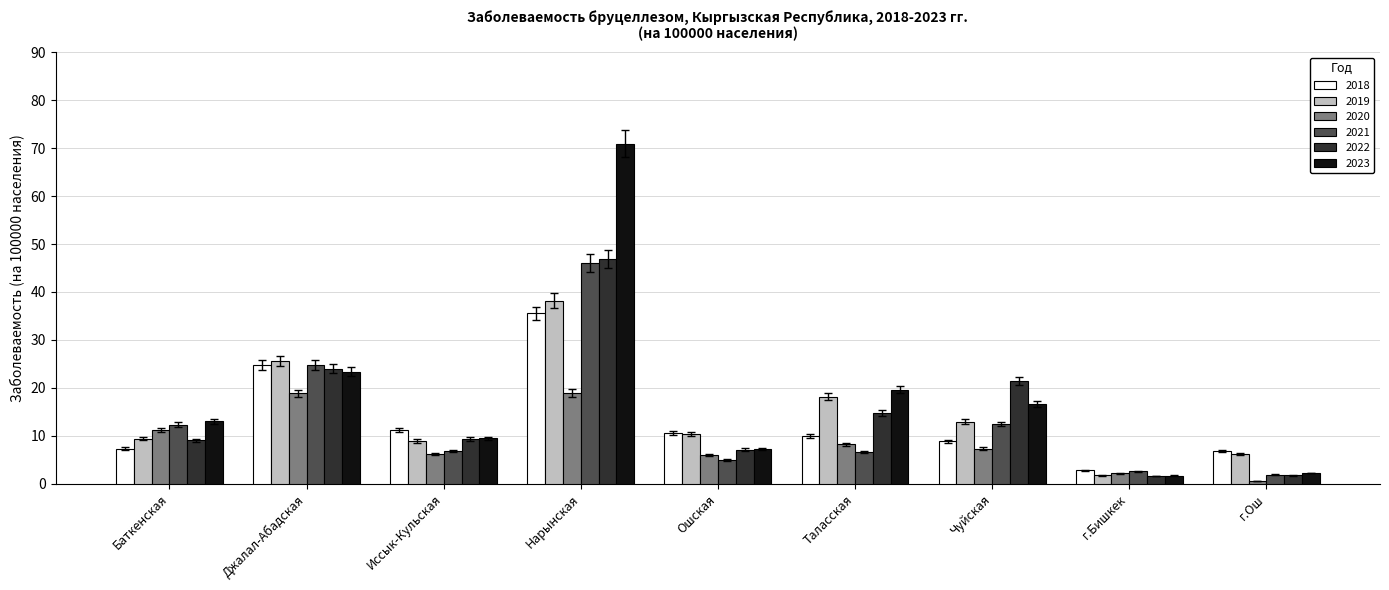

What is the average value of the 2021 series?

13.1